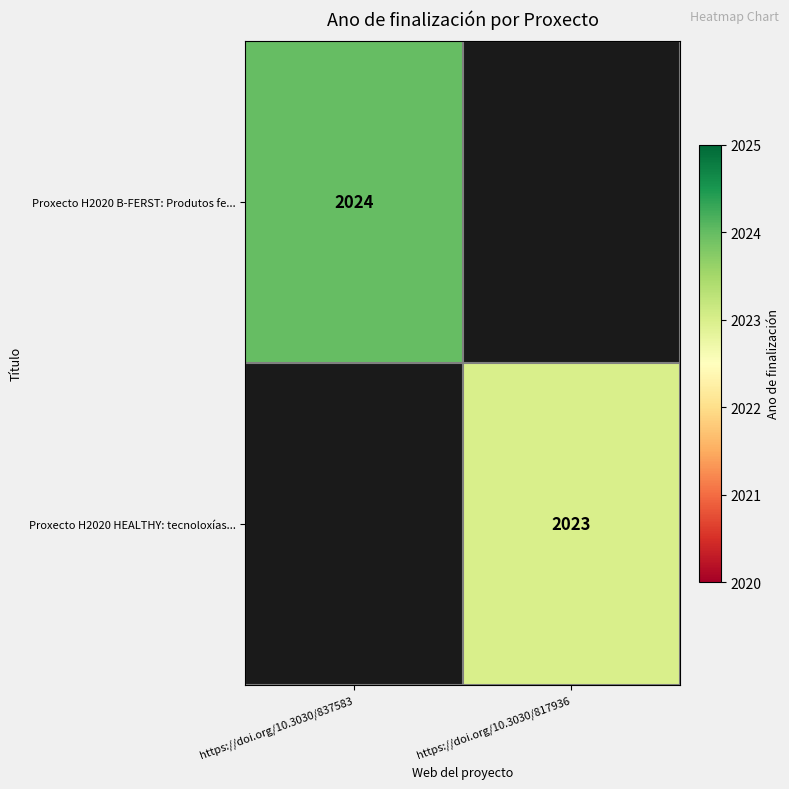

Is it true that Proxecto H2020 B-FERST: Produtos fe... equals 852 at https://doi.org/10.3030/837583?

False